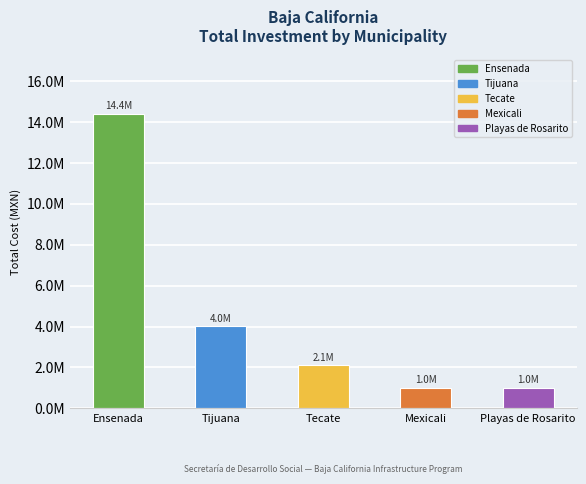

What is the change in value from Tijuana to Mexicali?

-3013000